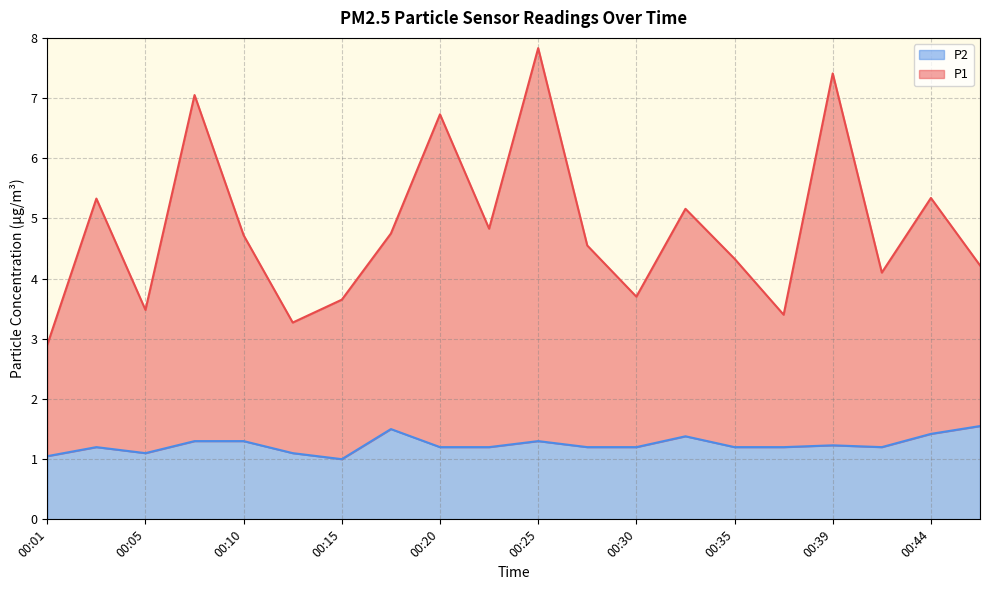

Is it true that P1 equals 4.3 at 00:35?

True